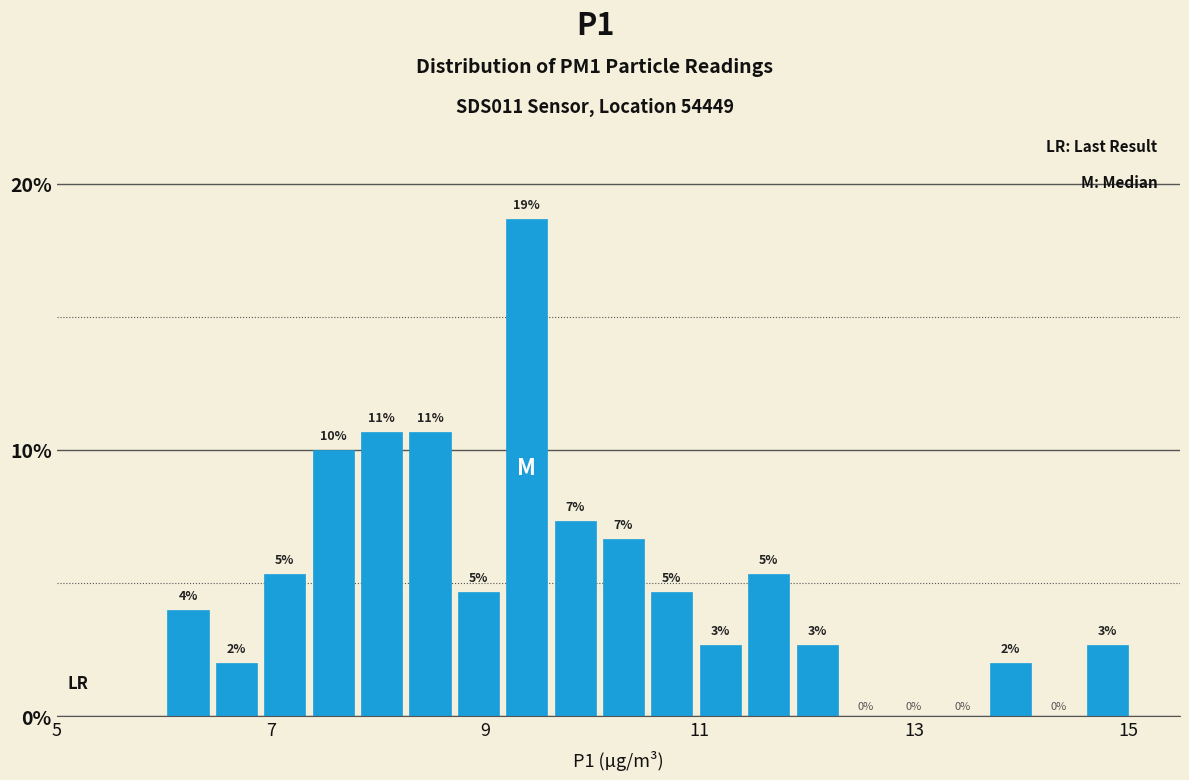

Around what value on the x-axis is the tallest bar? Give the approximate position of its centre, as read against the axis.

9.4